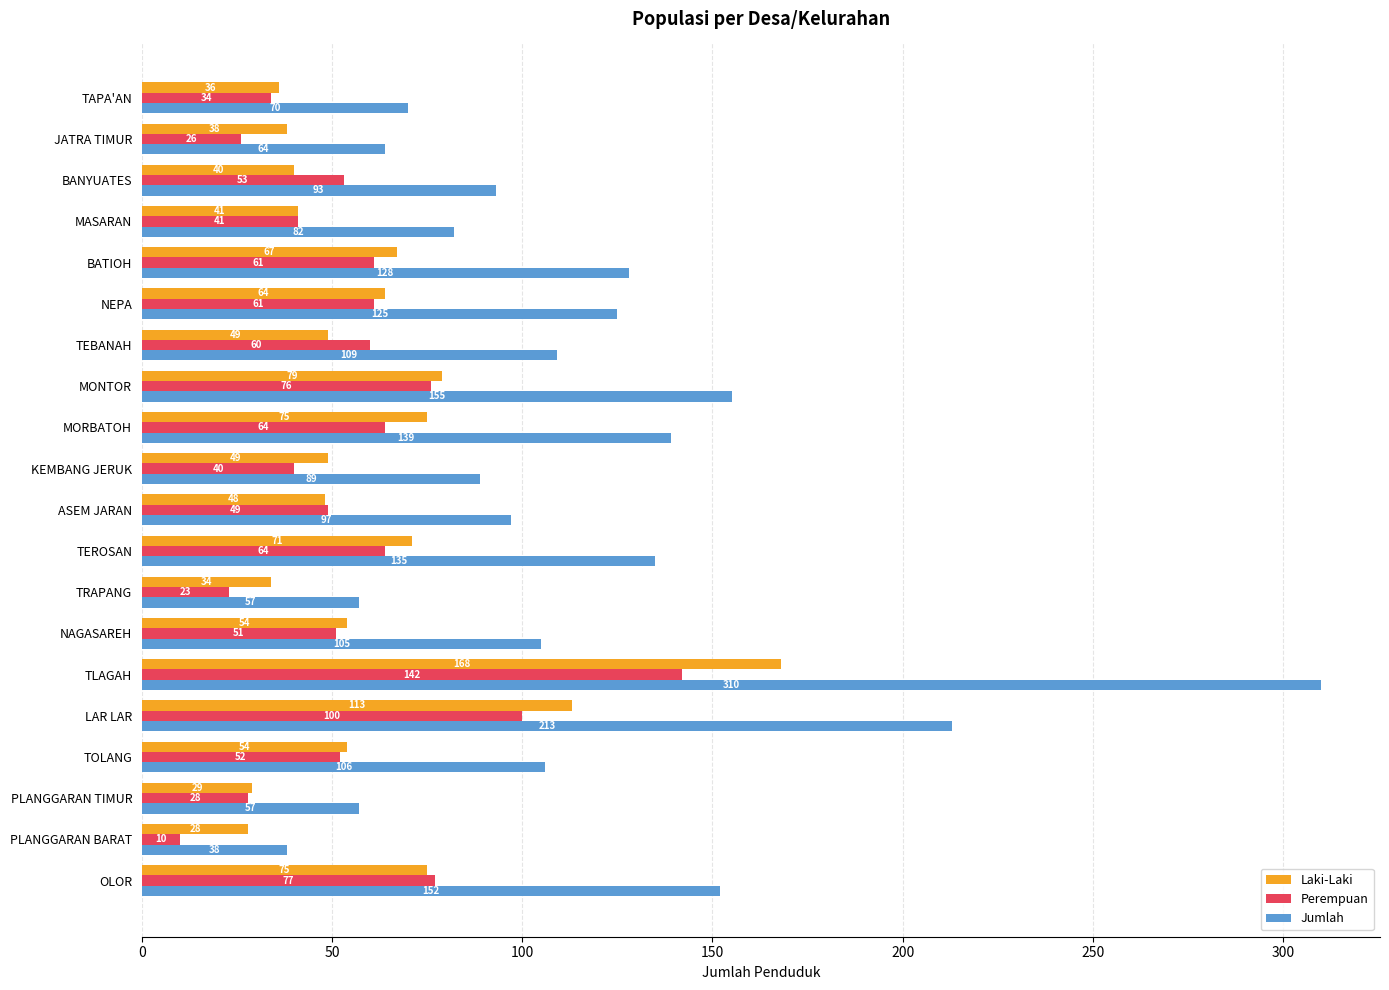

Which series has the widest spread of values?

Jumlah